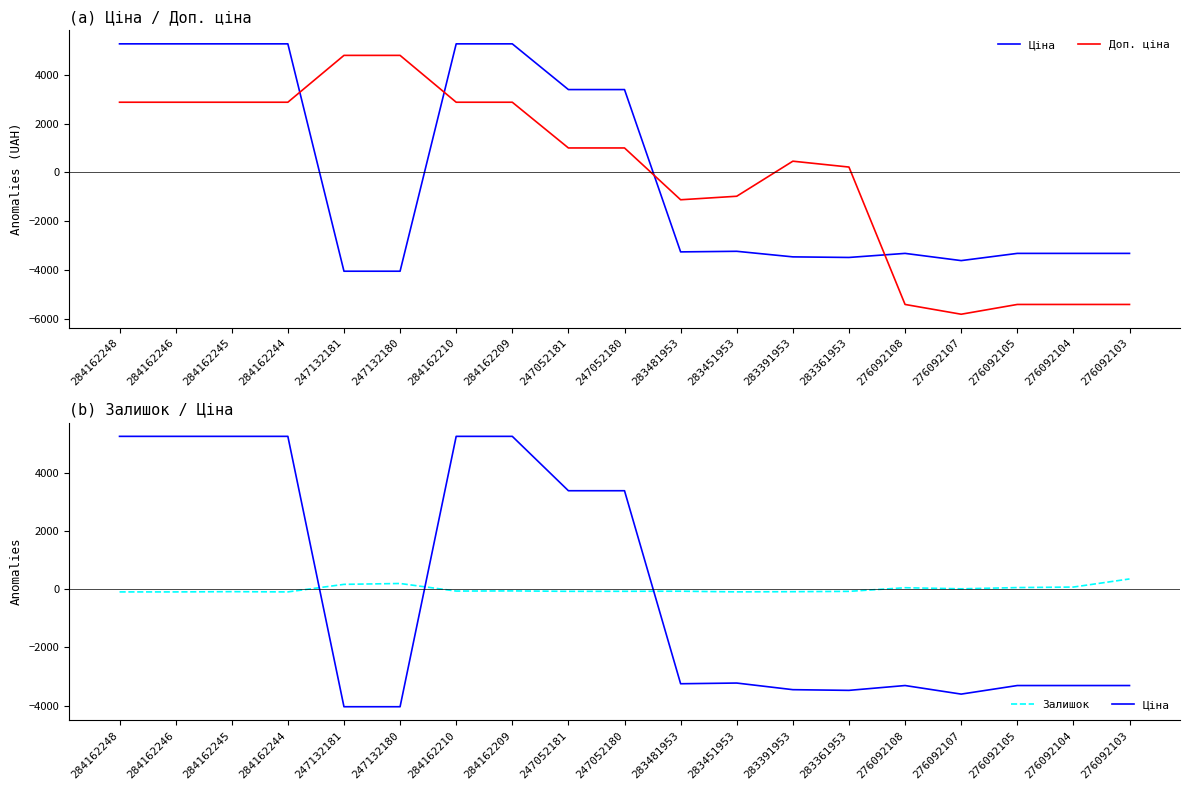

Reading left to right, what are all the values shown in this chart?

Ціна: 5261.7	5261.7	5261.7	5261.7	-4041.8	-4041.8	5261.7	5261.7	3390.7	3390.7	-3250.8	-3226.9	-3454.7	-3478.7	-3312.4	-3607.4	-3312.4	-3312.4	-3312.4
Доп. ціна: 2872.9	2872.9	2872.9	2872.9	4790.0	4790.0	2872.9	2872.9	1001.9	1001.9	-1118.1	-974.1	460.3	220.4	-5401.9	-5802.0	-5401.9	-5401.9	-5401.9
Залишок: -91.0	-91.0	-82.0	-91.0	169.0	199.0	-62.0	-57.0	-71.0	-70.0	-67.0	-89.0	-83.0	-72.0	53.0	16.0	58.0	76.0	355.0